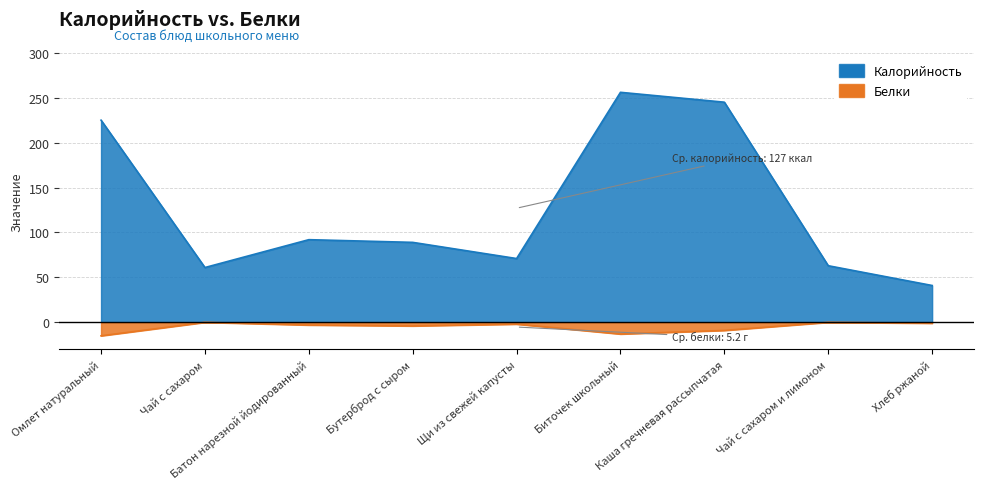

Which series has the largest total across all categories?

Калорийность